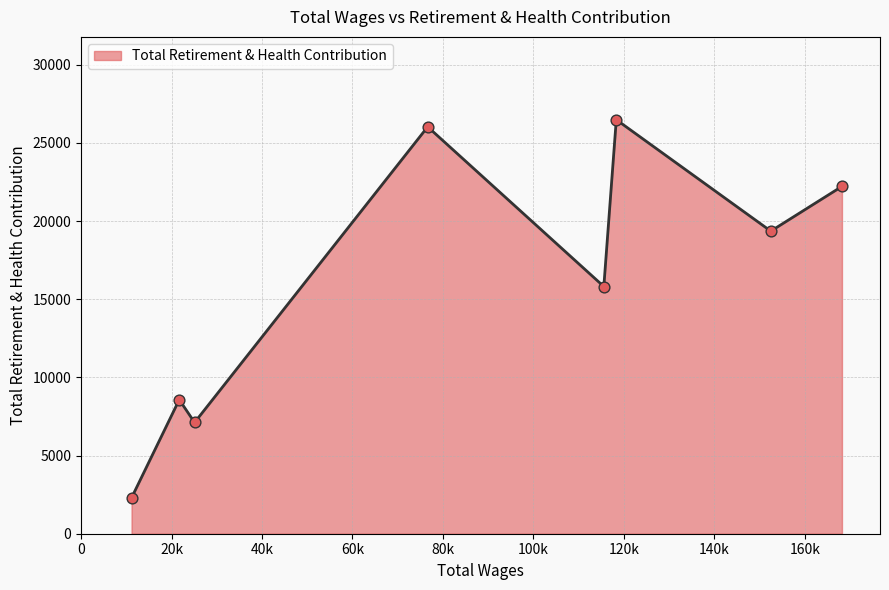

What is the smallest value displayed?

2294